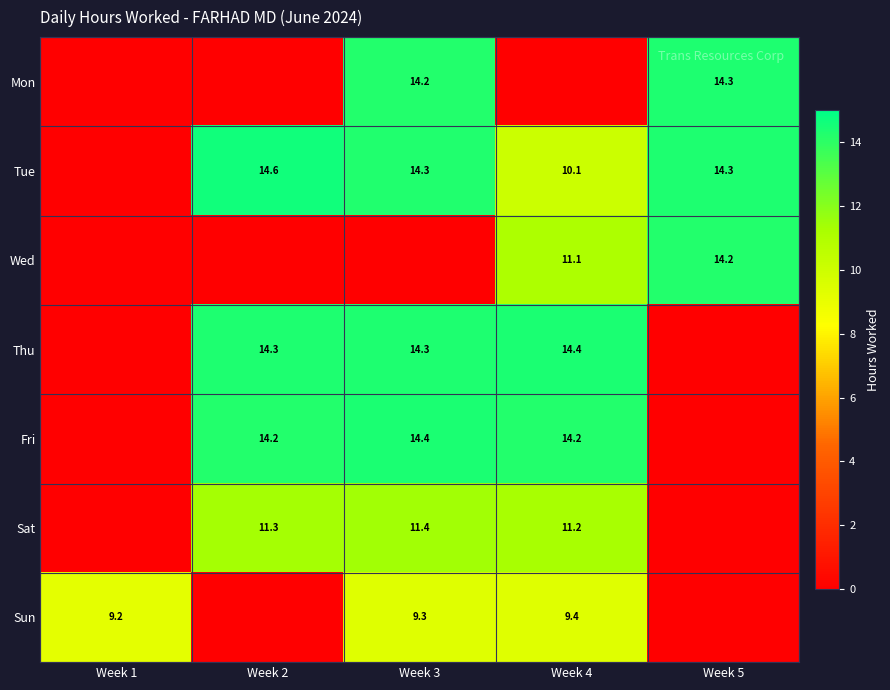

The Tue series shows 22.6 at Week 3. True or false?

False